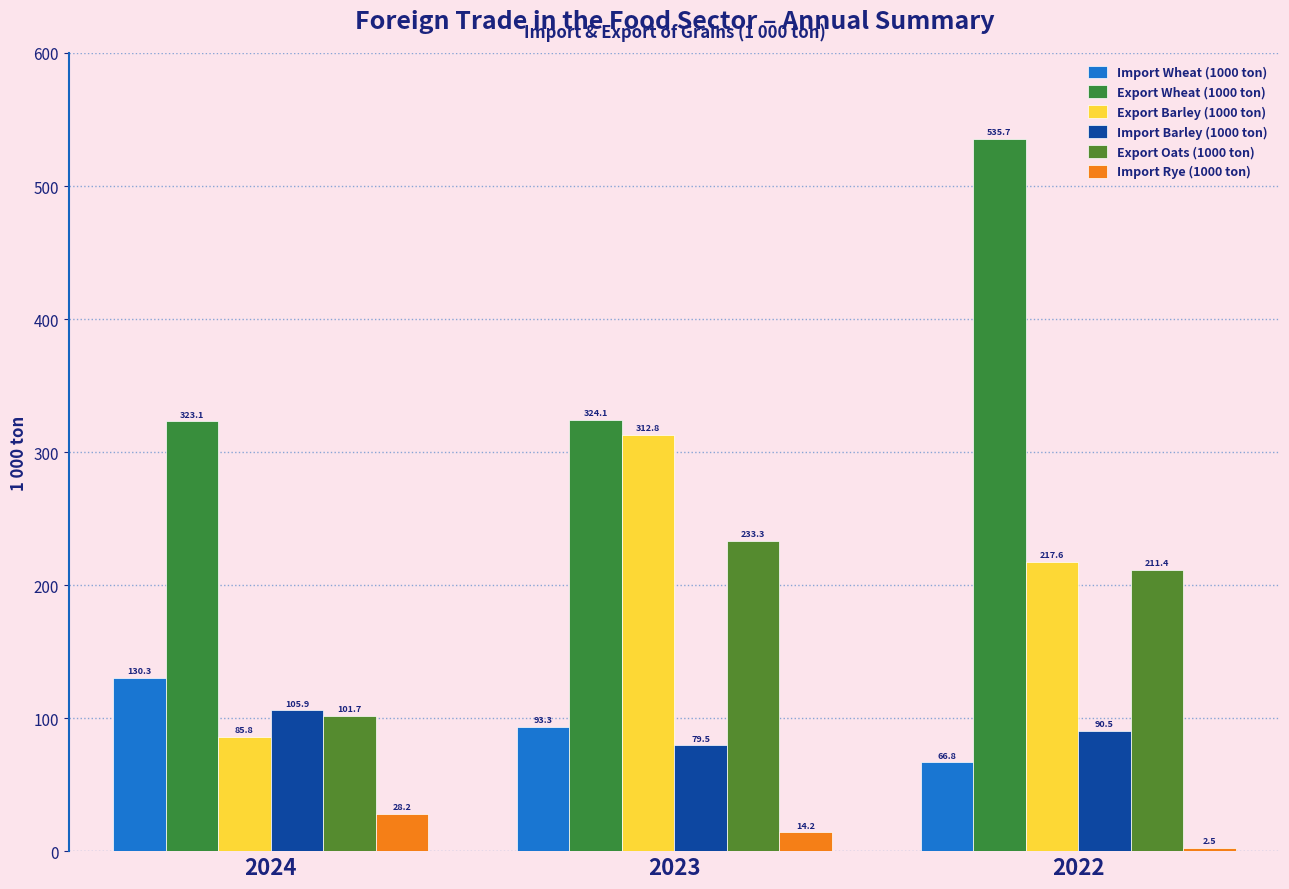

What is the greatest value displayed?

535.7